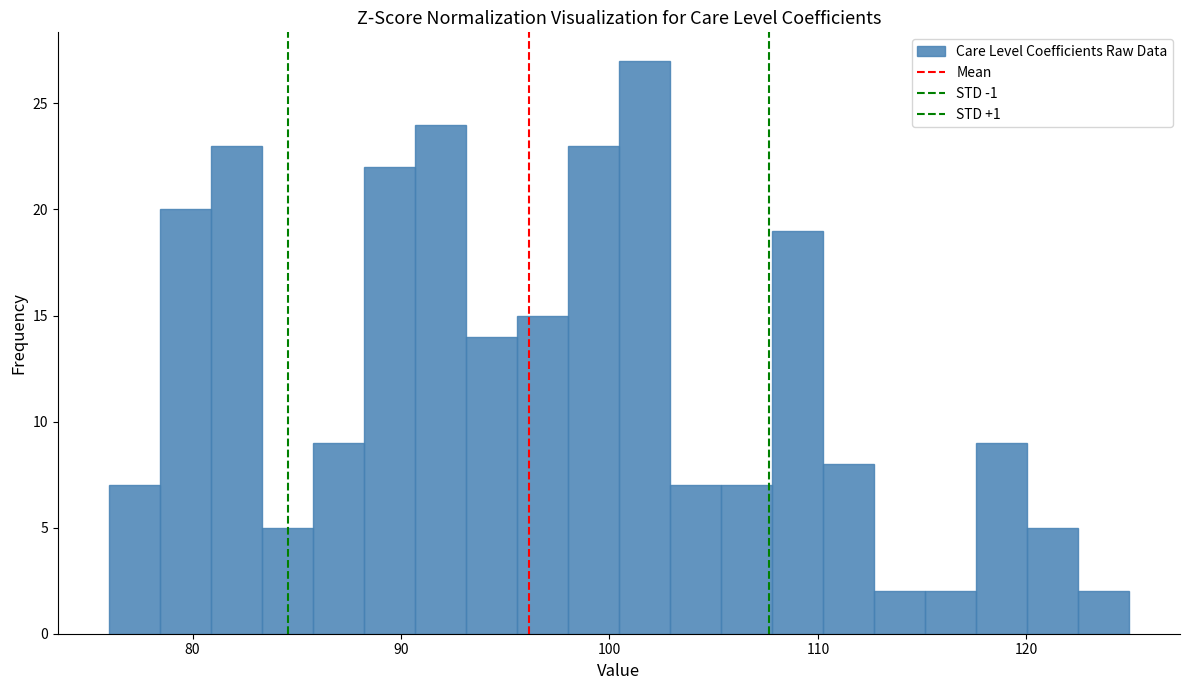

Read against the x-axis, roughly where is the centre of the tallest bar?

102